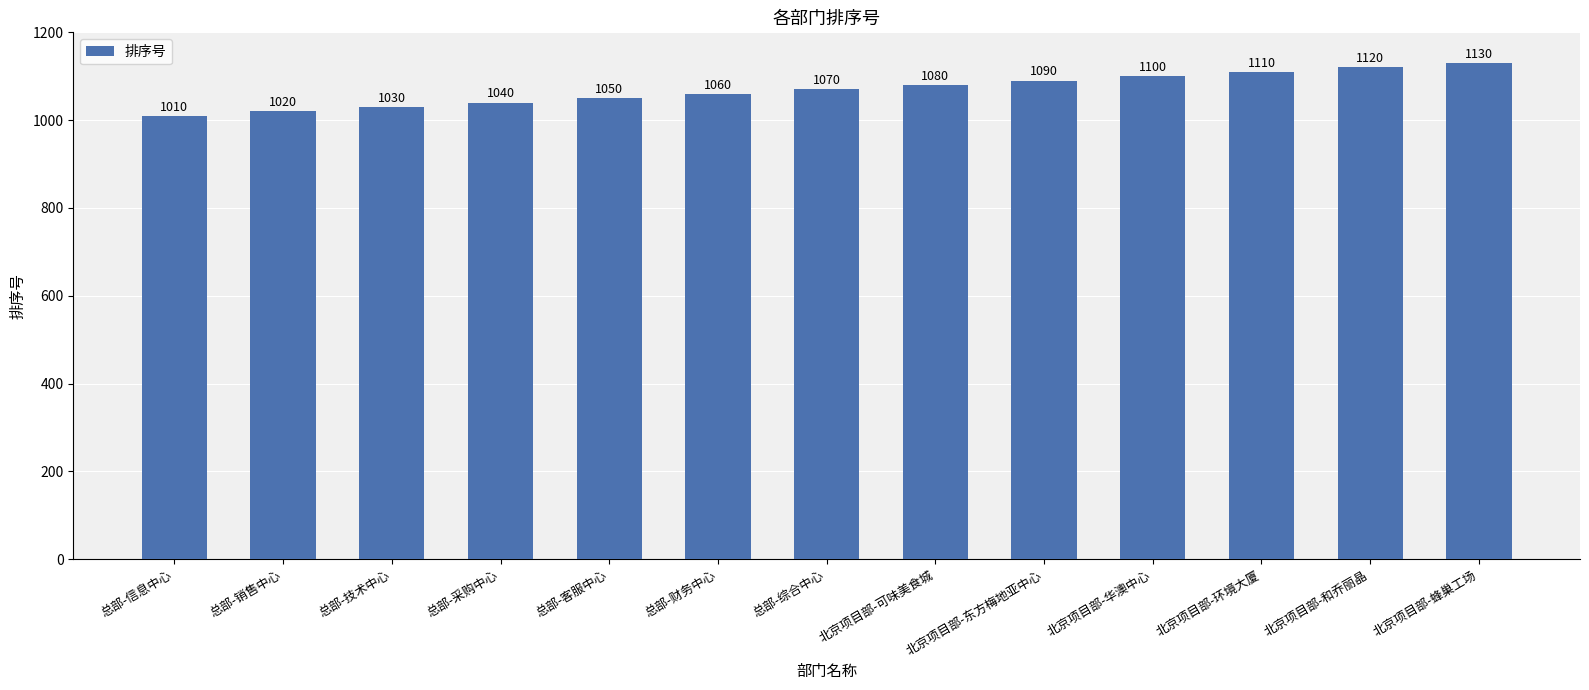

List the labels in order of value, smallest first.

总部-信息中心, 总部-销售中心, 总部-技术中心, 总部-采购中心, 总部-客服中心, 总部-财务中心, 总部-综合中心, 北京项目部-可味美食城, 北京项目部-东方梅地亚中心, 北京项目部-华澳中心, 北京项目部-环境大厦, 北京项目部-和乔丽晶, 北京项目部-蜂巢工场